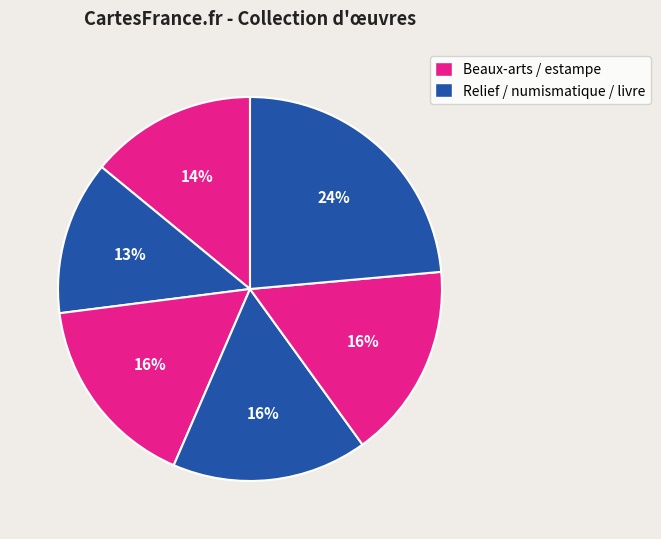

How many segments does this pie chart have?

6